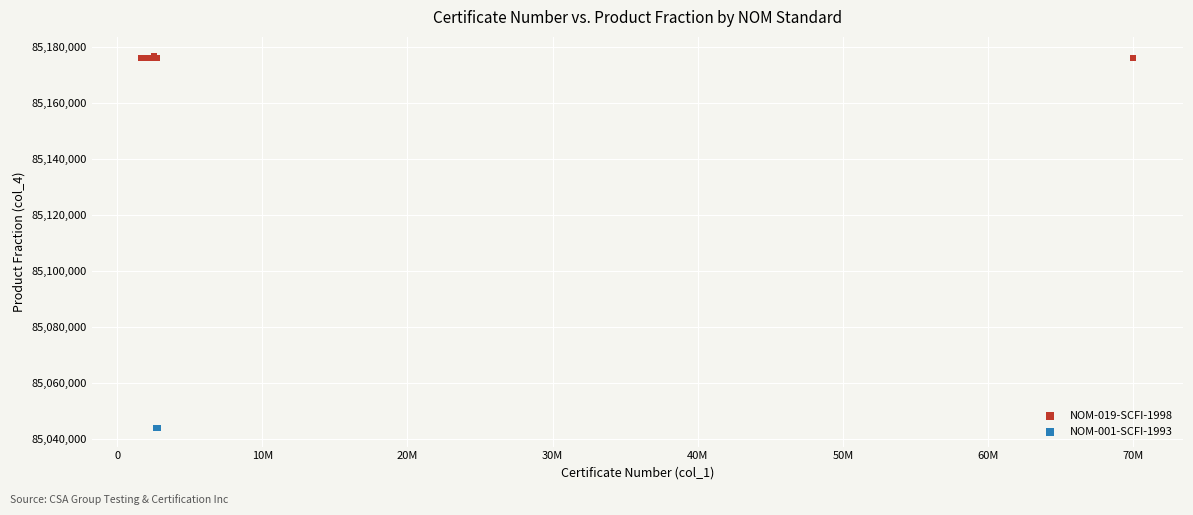

Which series contains the lowest Y value?

NOM-001-SCFI-1993